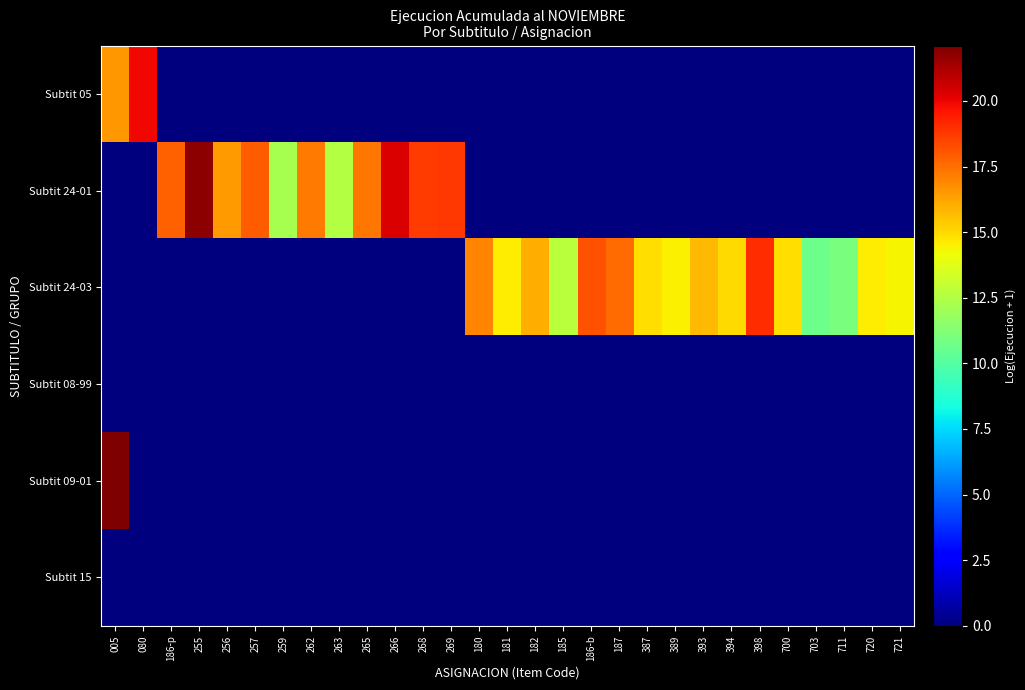

Reading right to left, list all the values displayed in this chart.

Subtit 05: 721=0.0	720=0.0	711=0.0	703=0.0	700=0.0	398=0.0	394=0.0	393=0.0	389=0.0	387=0.0	187=0.0	186-b=0.0	185=0.0	182=0.0	181=0.0	180=0.0	269=0.0	268=0.0	266=0.0	265=0.0	263=0.0	262=0.0	259=0.0	257=0.0	256=0.0	255=0.0	186-p=0.0	080=19.9	005=16.5
Subtit 24-01: 721=0.0	720=0.0	711=0.0	703=0.0	700=0.0	398=0.0	394=0.0	393=0.0	389=0.0	387=0.0	187=0.0	186-b=0.0	185=0.0	182=0.0	181=0.0	180=0.0	269=18.8	268=18.7	266=20.3	265=17.4	263=12.5	262=17.2	259=12.2	257=18.0	256=16.5	255=21.8	186-p=17.8	080=0.0	005=0.0
Subtit 24-03: 721=14.3	720=14.6	711=11.0	703=10.6	700=14.9	398=19.1	394=15.0	393=15.8	389=14.5	387=14.9	187=17.6	186-b=18.1	185=12.8	182=16.0	181=14.6	180=17.0	269=0.0	268=0.0	266=0.0	265=0.0	263=0.0	262=0.0	259=0.0	257=0.0	256=0.0	255=0.0	186-p=0.0	080=0.0	005=0.0
Subtit 08-99: 721=0.0	720=0.0	711=0.0	703=0.0	700=0.0	398=0.0	394=0.0	393=0.0	389=0.0	387=0.0	187=0.0	186-b=0.0	185=0.0	182=0.0	181=0.0	180=0.0	269=0.0	268=0.0	266=0.0	265=0.0	263=0.0	262=0.0	259=0.0	257=0.0	256=0.0	255=0.0	186-p=0.0	080=0.0	005=0.0
Subtit 09-01: 721=0.0	720=0.0	711=0.0	703=0.0	700=0.0	398=0.0	394=0.0	393=0.0	389=0.0	387=0.0	187=0.0	186-b=0.0	185=0.0	182=0.0	181=0.0	180=0.0	269=0.0	268=0.0	266=0.0	265=0.0	263=0.0	262=0.0	259=0.0	257=0.0	256=0.0	255=0.0	186-p=0.0	080=0.0	005=22.1
Subtit 15: 721=0.0	720=0.0	711=0.0	703=0.0	700=0.0	398=0.0	394=0.0	393=0.0	389=0.0	387=0.0	187=0.0	186-b=0.0	185=0.0	182=0.0	181=0.0	180=0.0	269=0.0	268=0.0	266=0.0	265=0.0	263=0.0	262=0.0	259=0.0	257=0.0	256=0.0	255=0.0	186-p=0.0	080=0.0	005=0.0